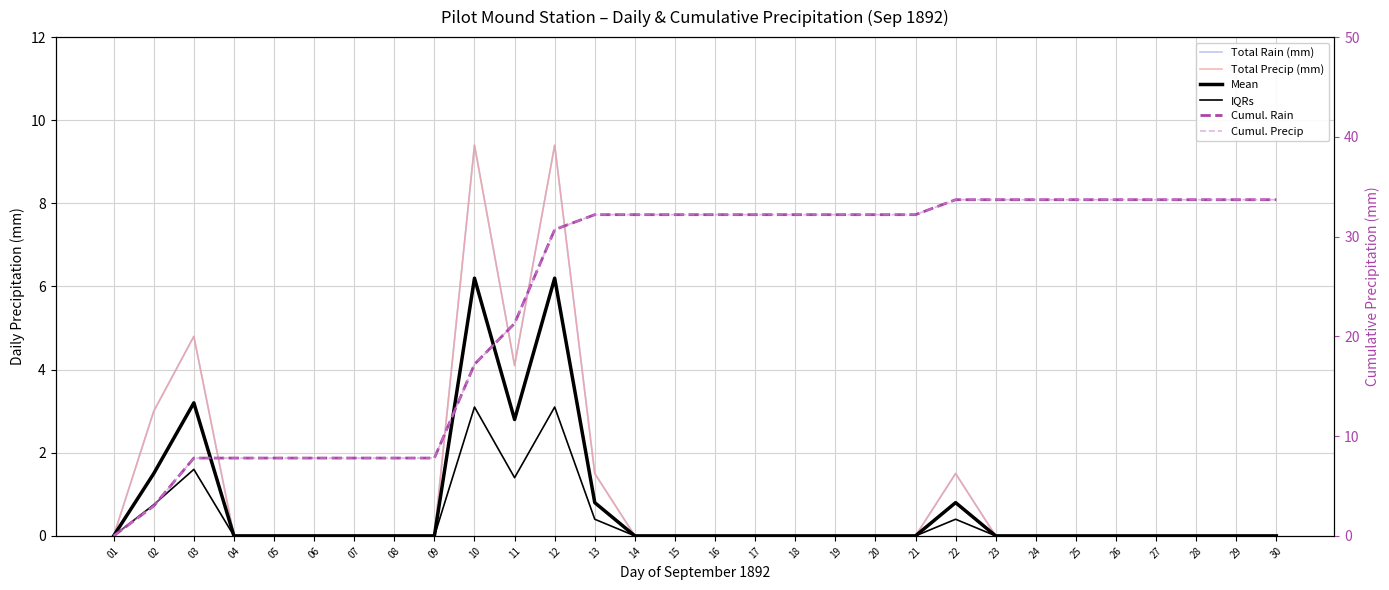

What is the value of the Total Precip (mm) point at the 3rd from the left?

4.8